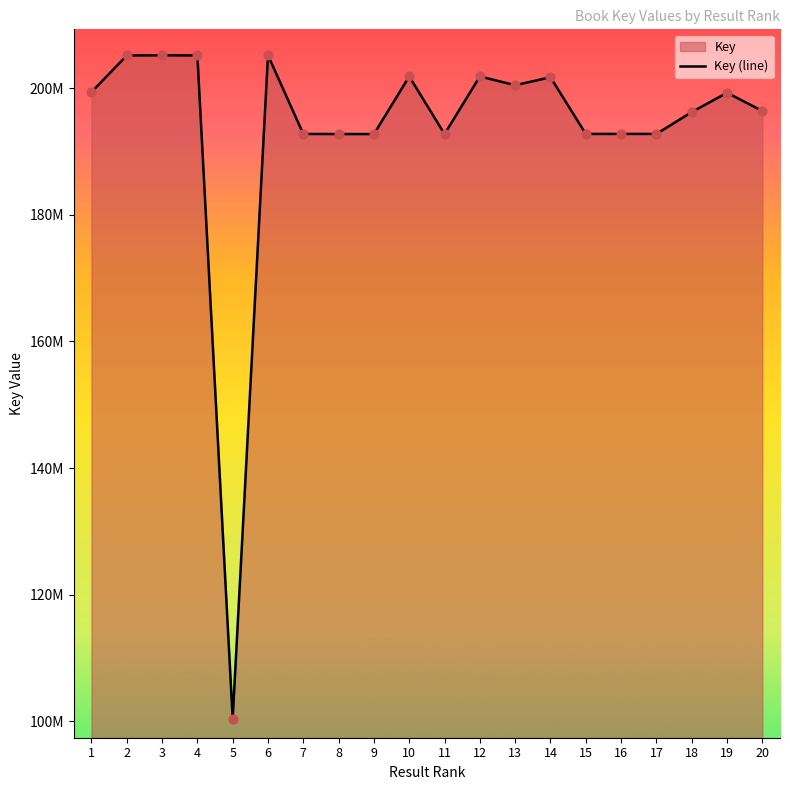

What is the ratio of the value at 3 to the value at 1?

1.0